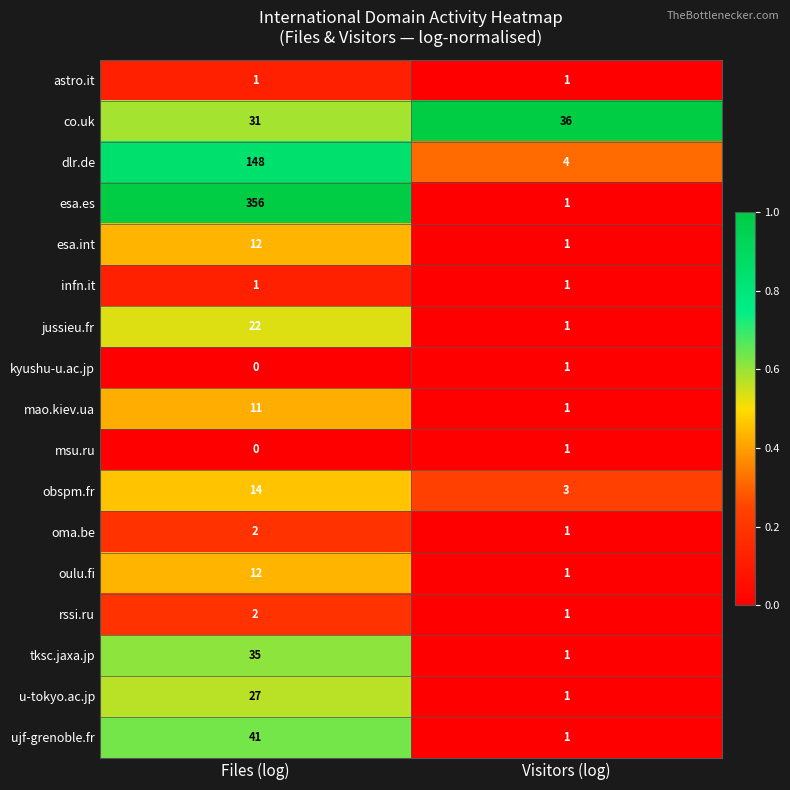

Is it true that infn.it equals 1 at Files (log)?

True